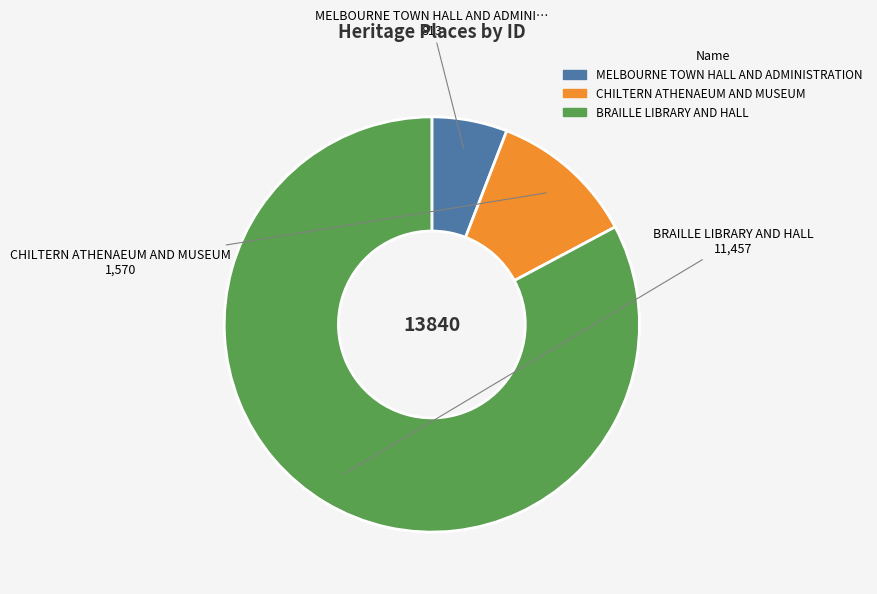

Is the sum of CHILTERN ATHENAEUM AND MUSEUM and BRAILLE LIBRARY AND HALL greater than half?

Yes